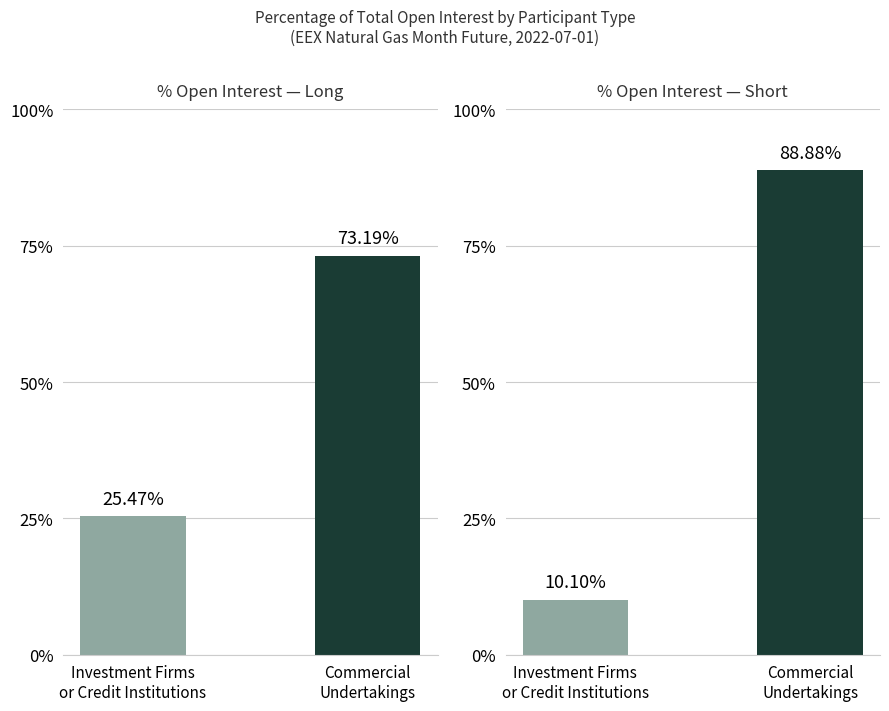

Rank the series at Investment Firms
or Credit Institutions from lowest to highest value.

Short, Long